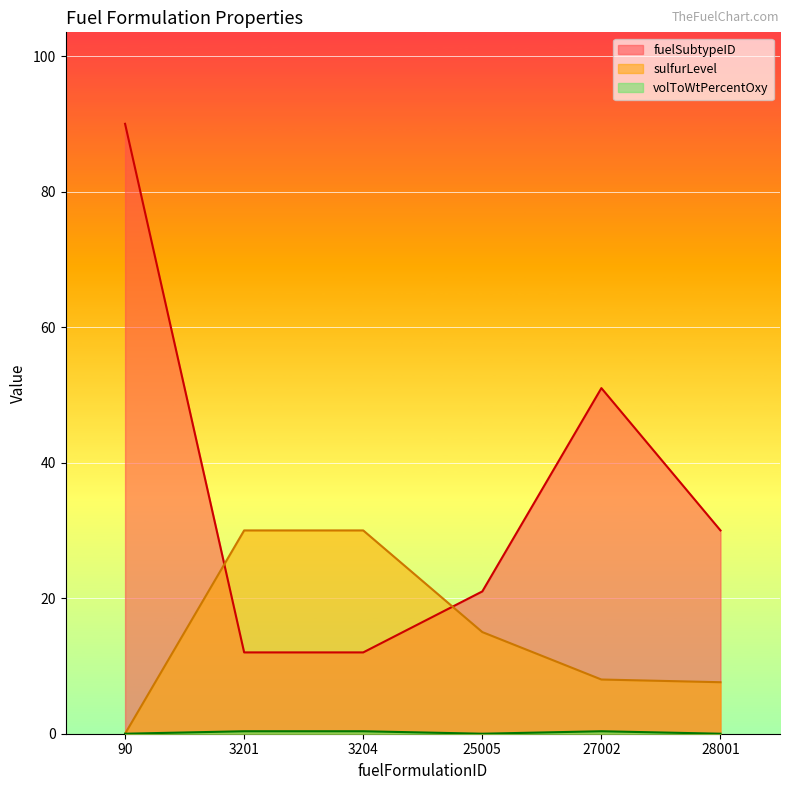

How many times do sulfurLevel and fuelSubtypeID cross each other?

2